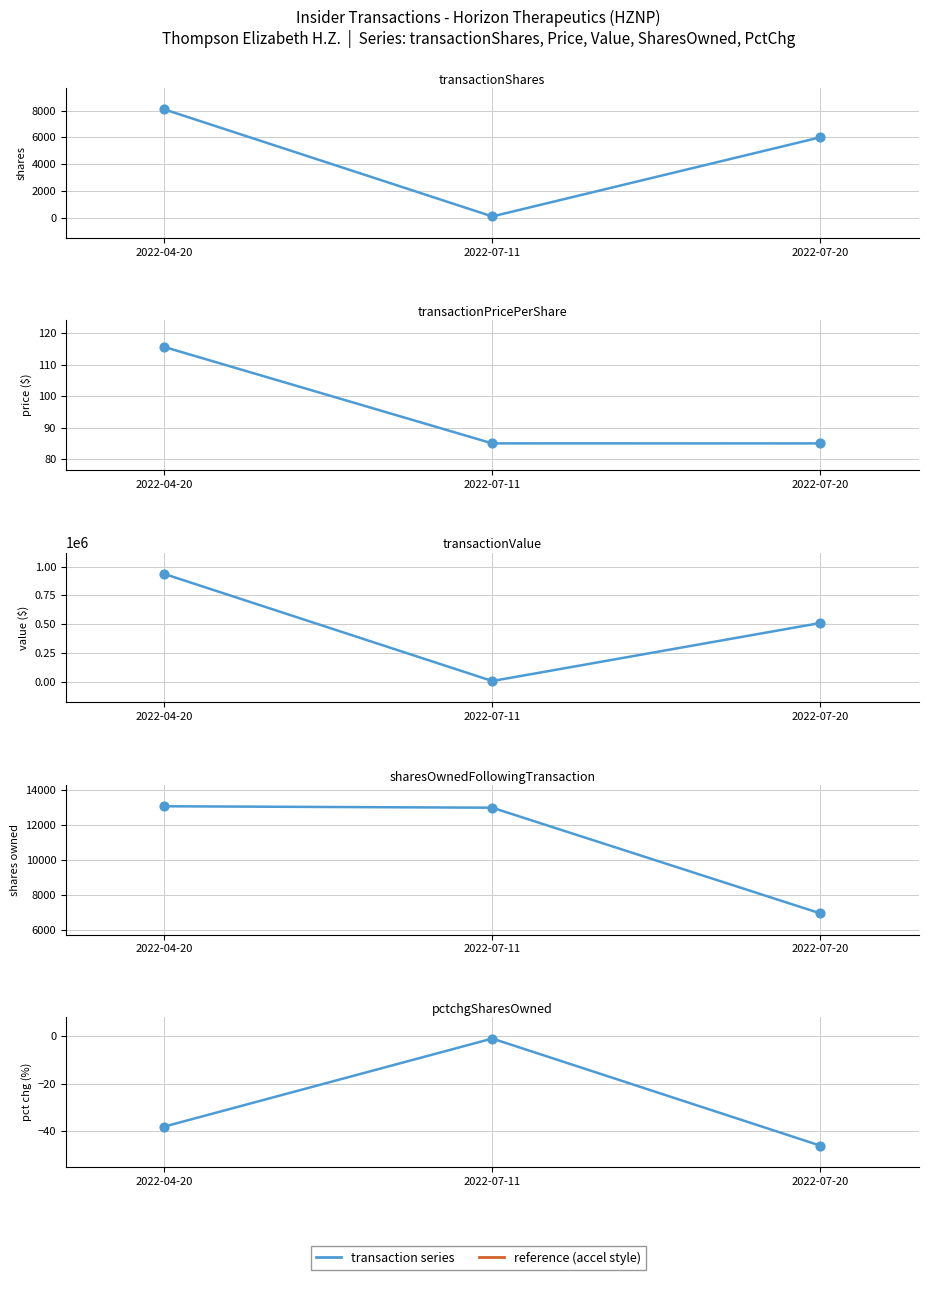

Which series has the largest total across all categories?

transactionValue